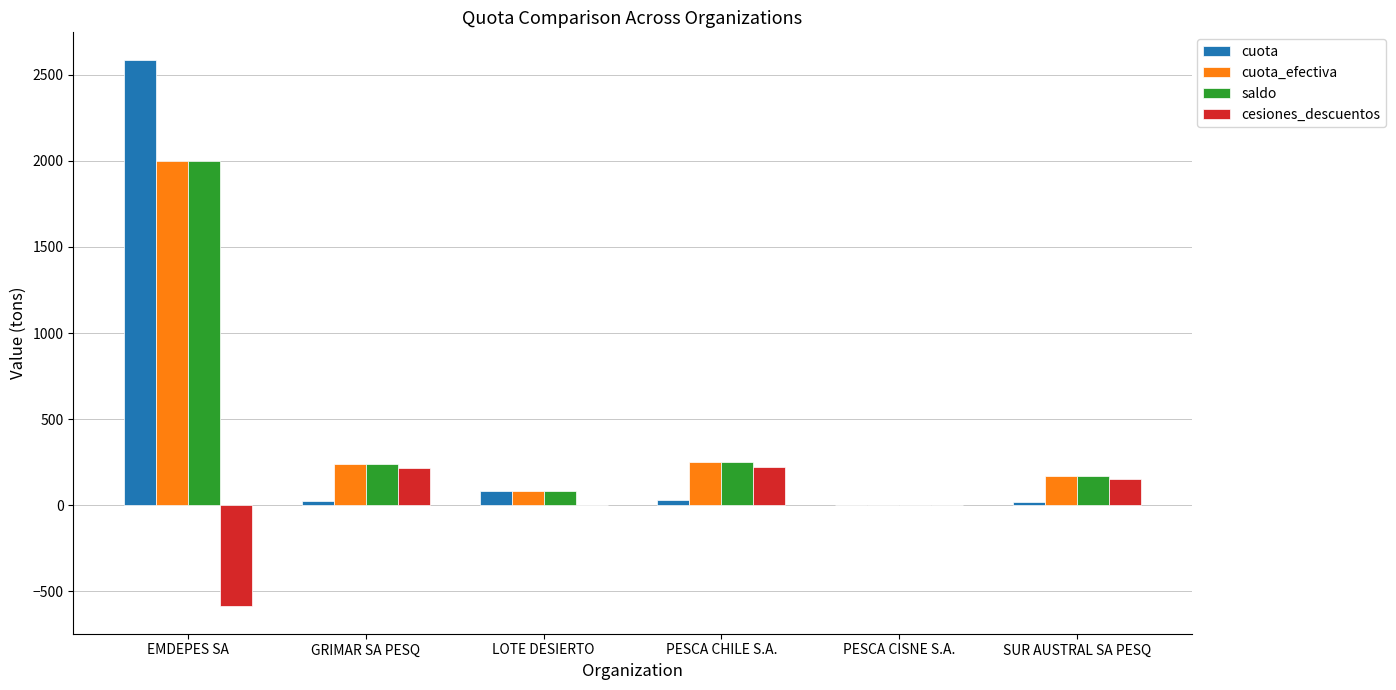

Does the chart contain stacked bars?

No